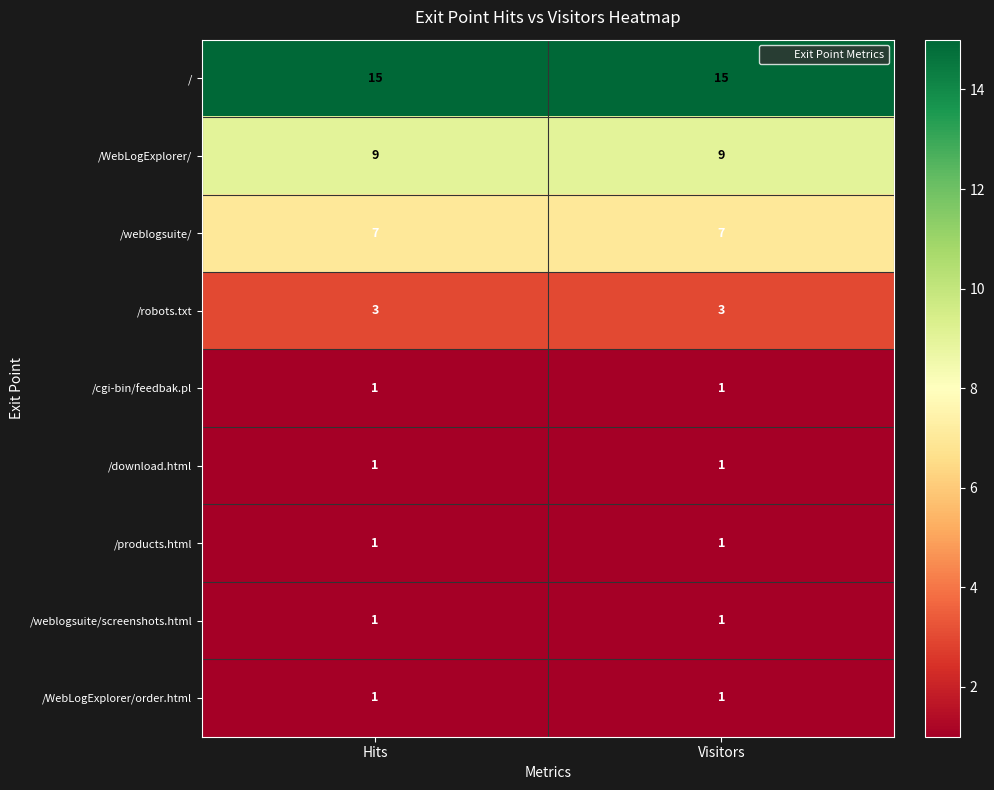

Which series has the largest total across all categories?

/